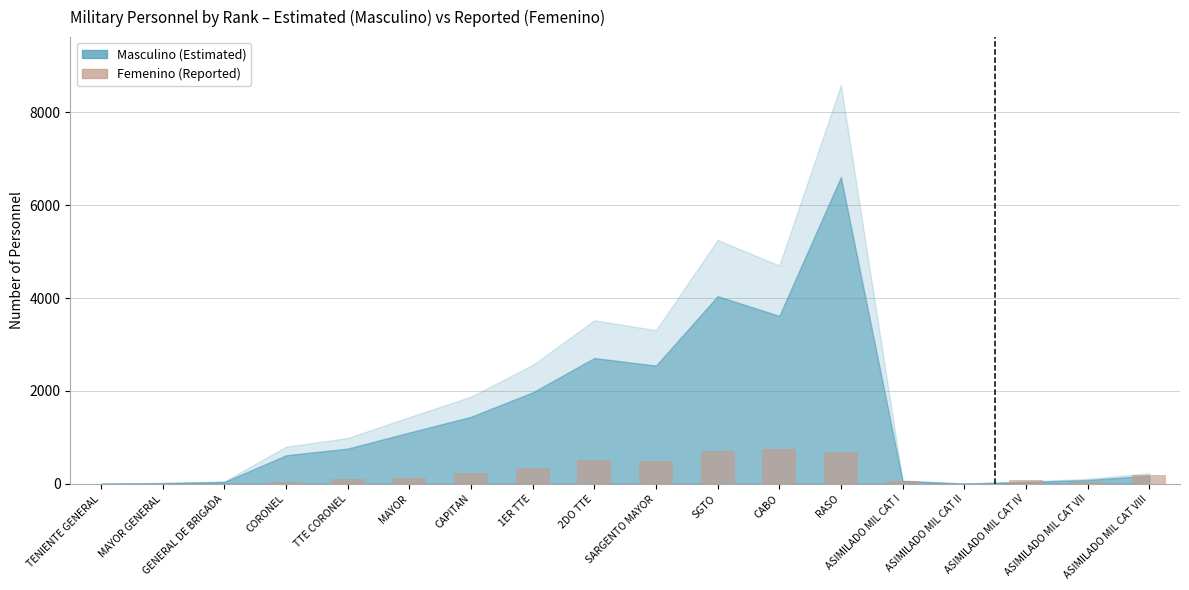

What is the change in value from MAYOR GENERAL to CAPITAN?

+223